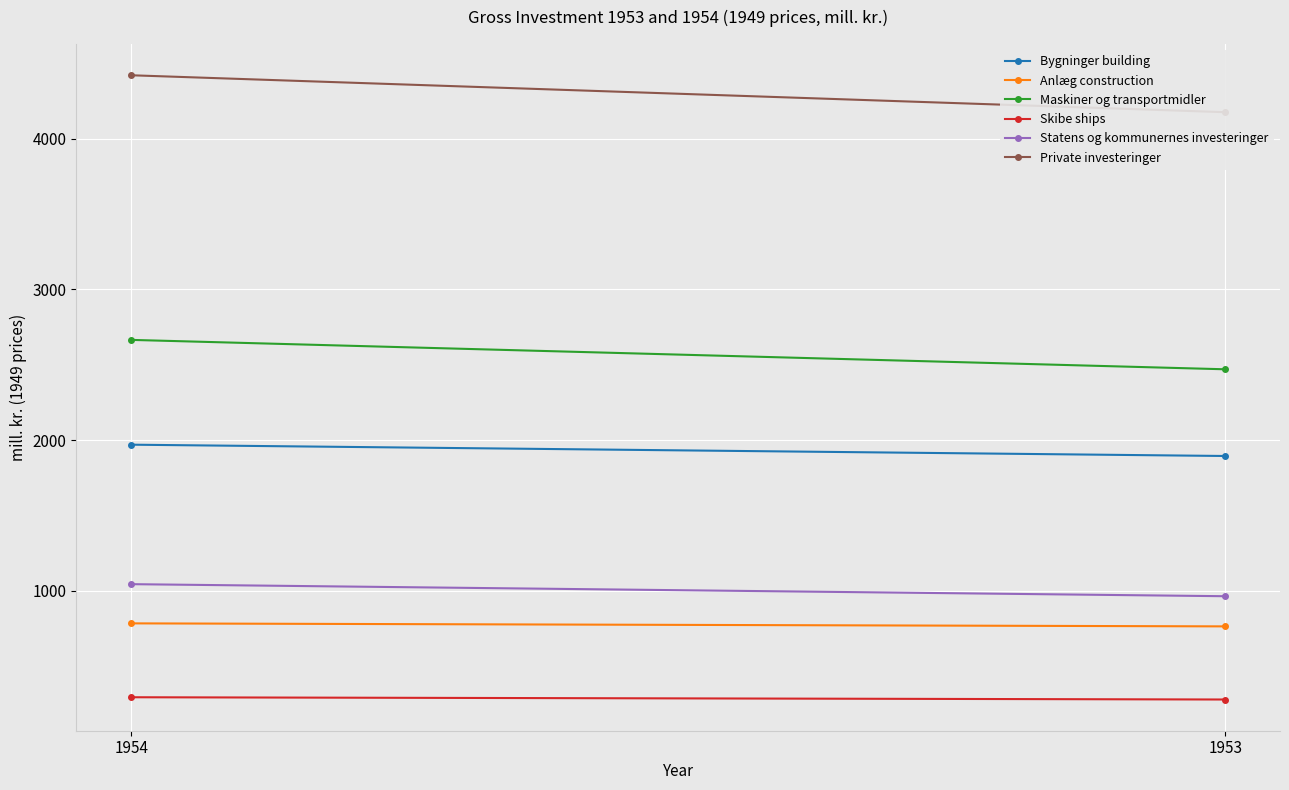

Which category has the highest value in the Anlæg construction series?

1954